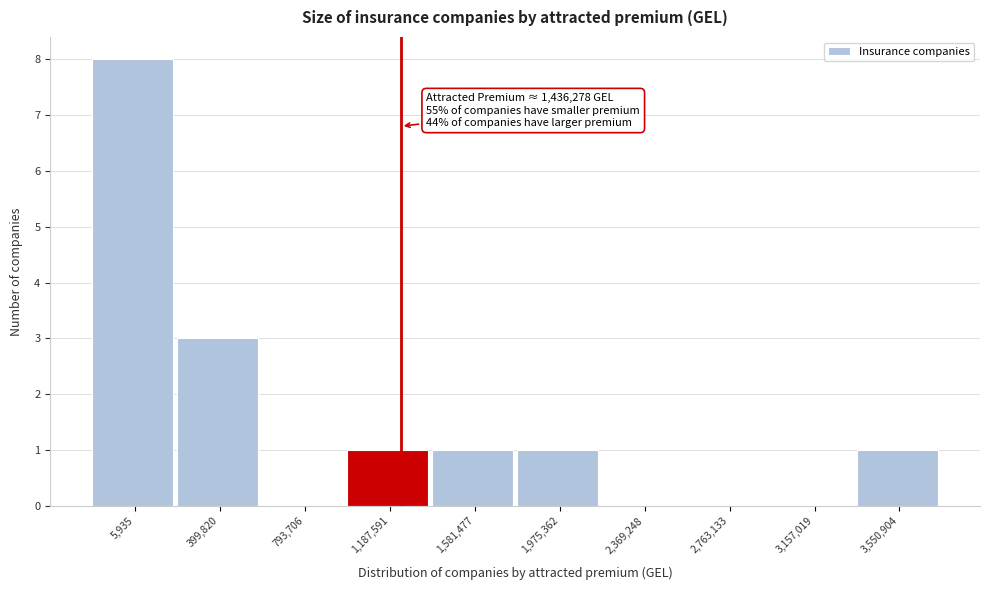

Reading right to left, what are all the values shown in this chart?

3,550,904=1	3,157,019=0	2,763,133=0	2,369,248=0	1,975,362=1	1,581,477=1	1,187,591=1	793,706=0	399,820=3	5,935=8